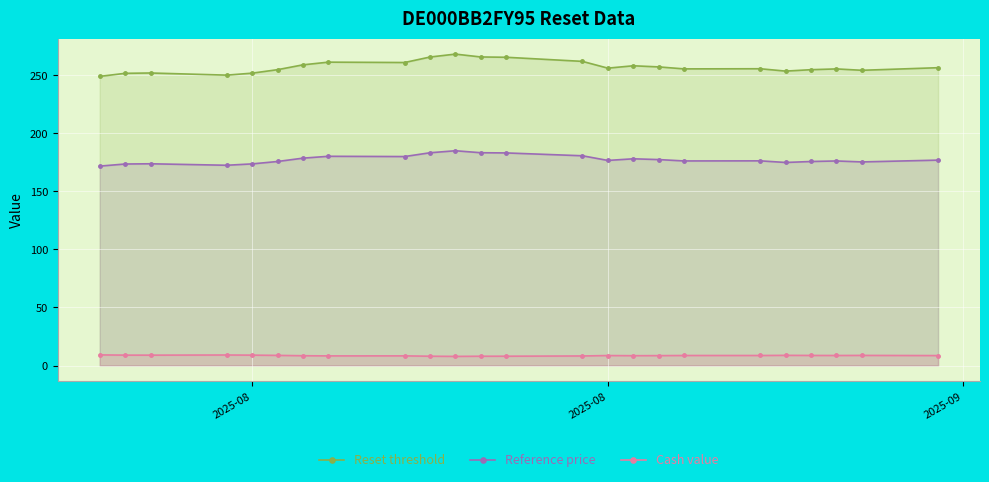

What is the difference between the maximum and minimum values in the Cash value series?

1.3